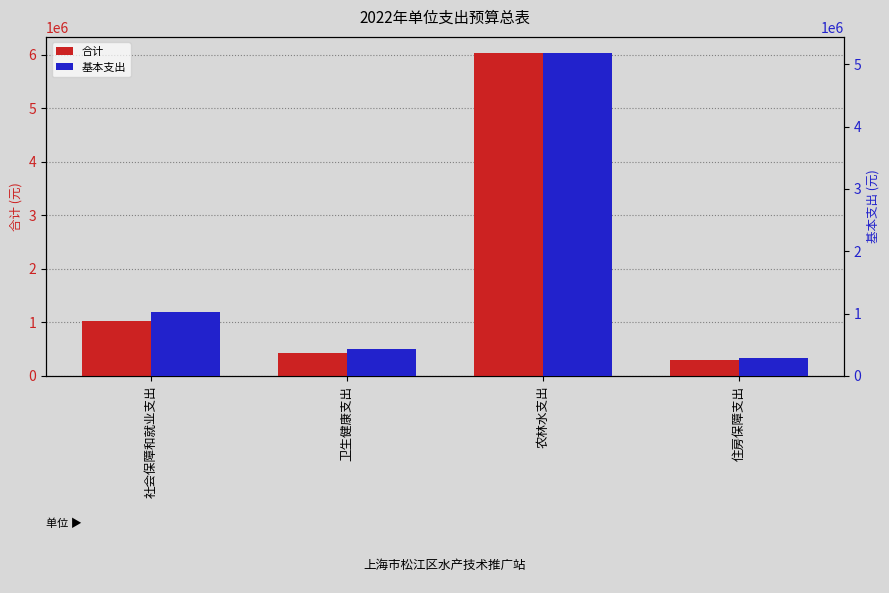

How many data points in 合计 are less than 1029684?

2